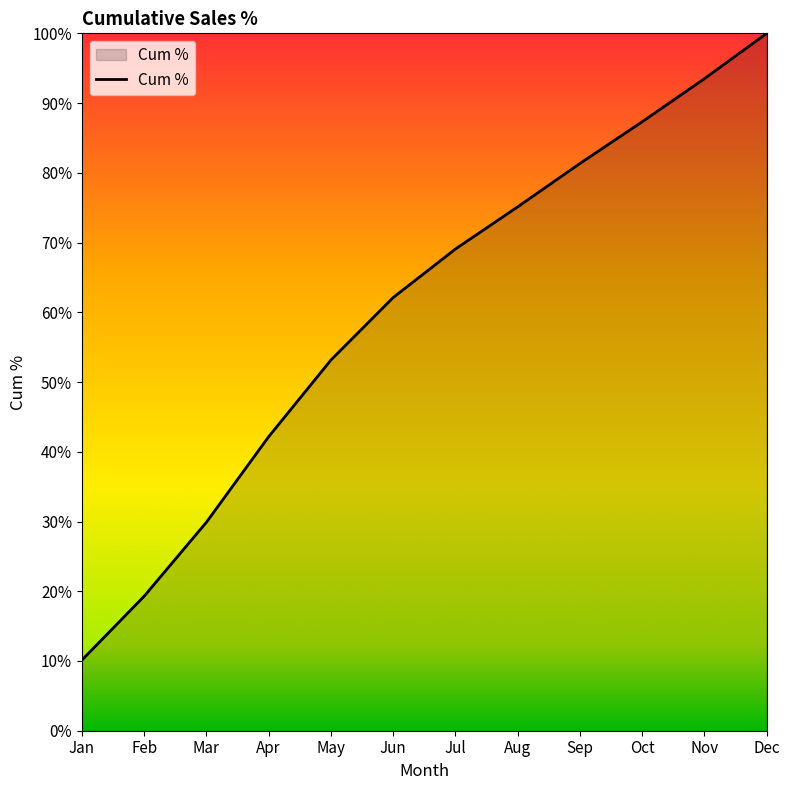

True or false: the data has more than 2 interior local peaks.

False